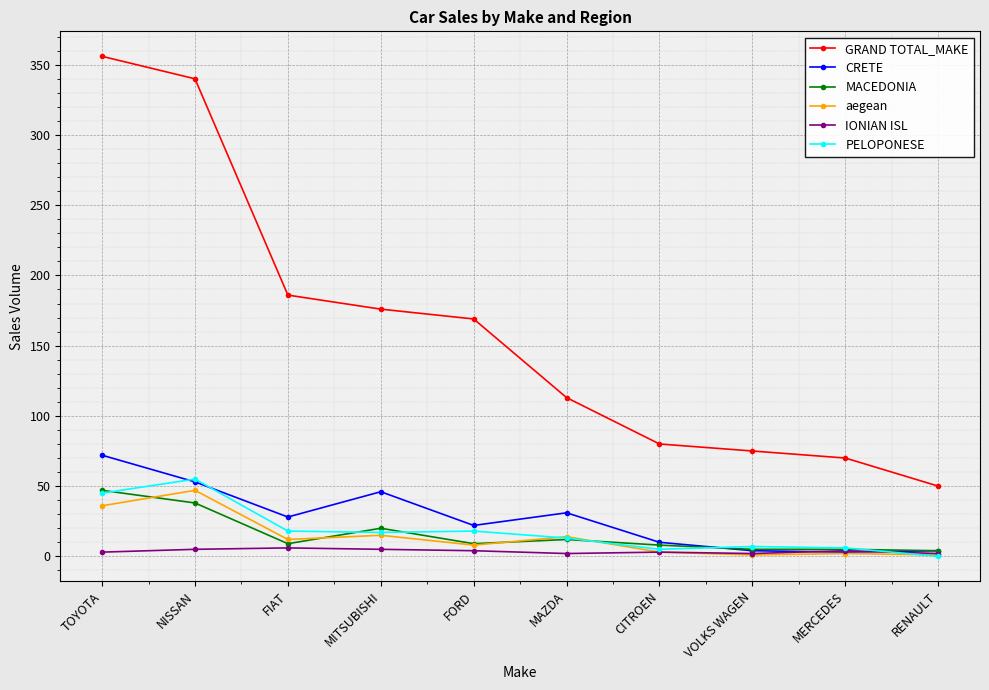

What is the total value across all series at VOLKS WAGEN?

94